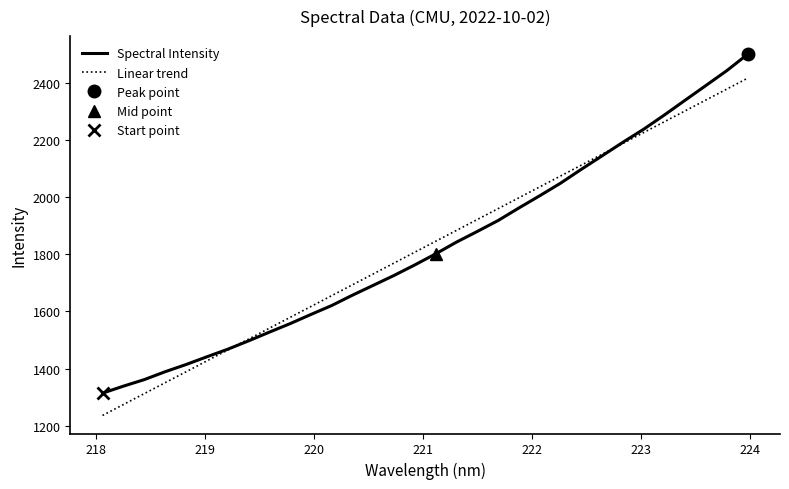

What is the minimum value shown in the chart?

1236.4